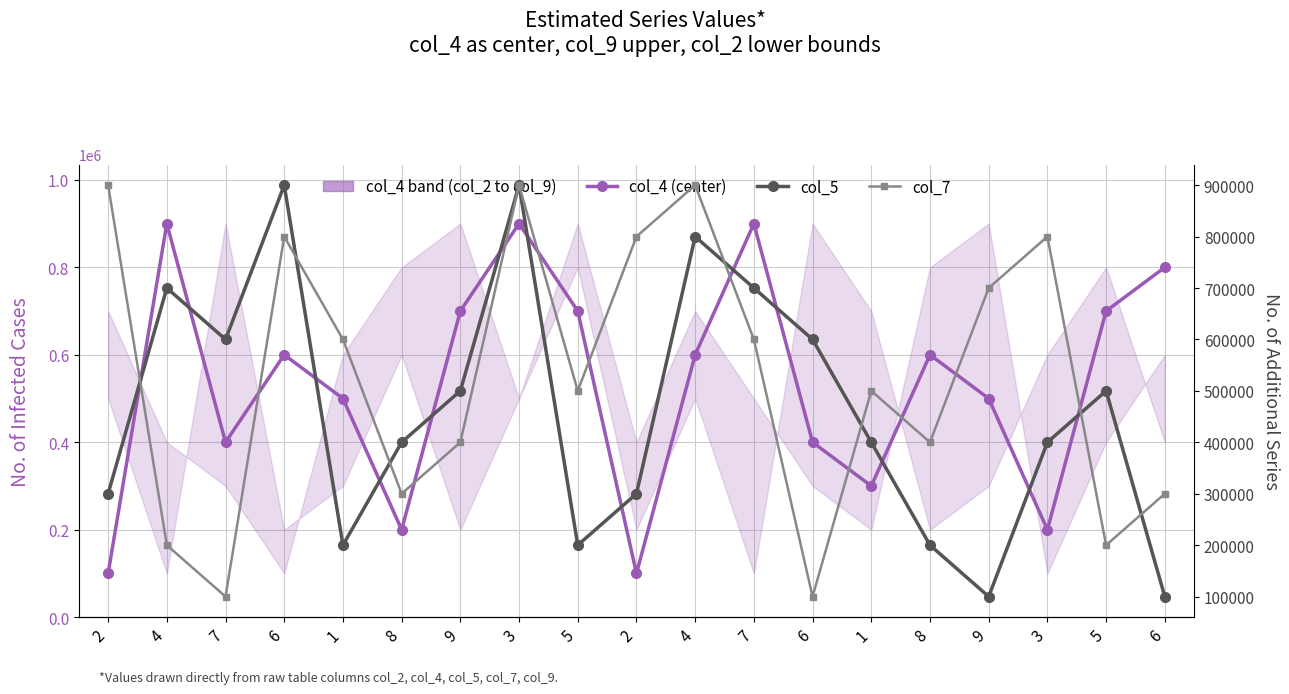

Which category has the highest value in the col_4 (center) series?

4